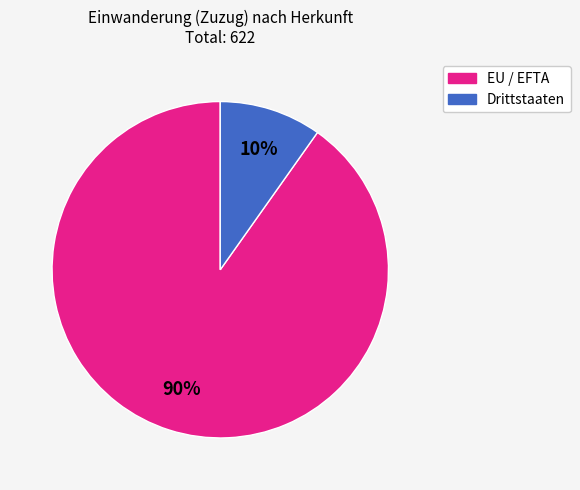

The EU / EFTA slice represents 90% of the pie. True or false?

True